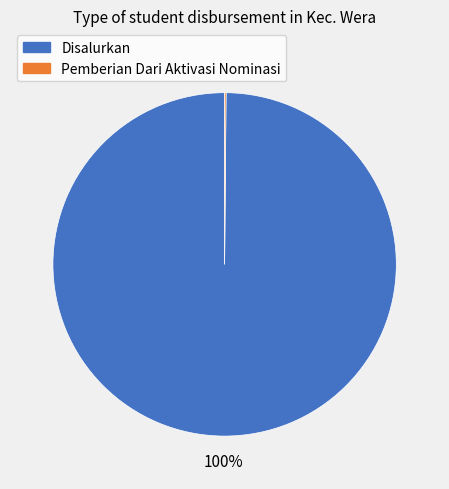

Which slice is the largest?

Disalurkan